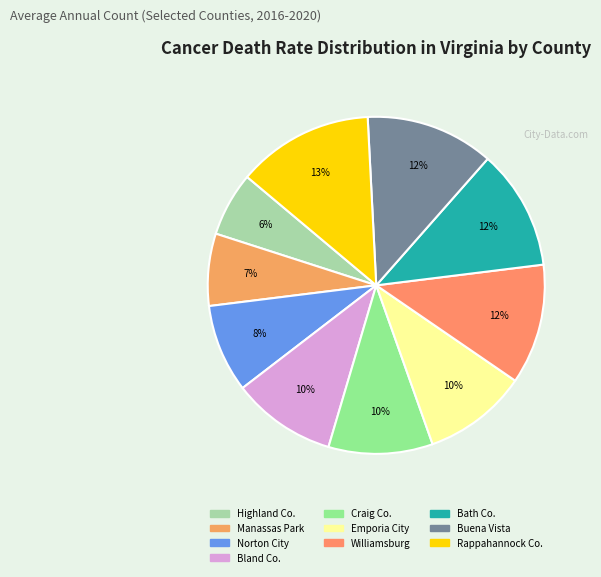

How many segments does this pie chart have?

10